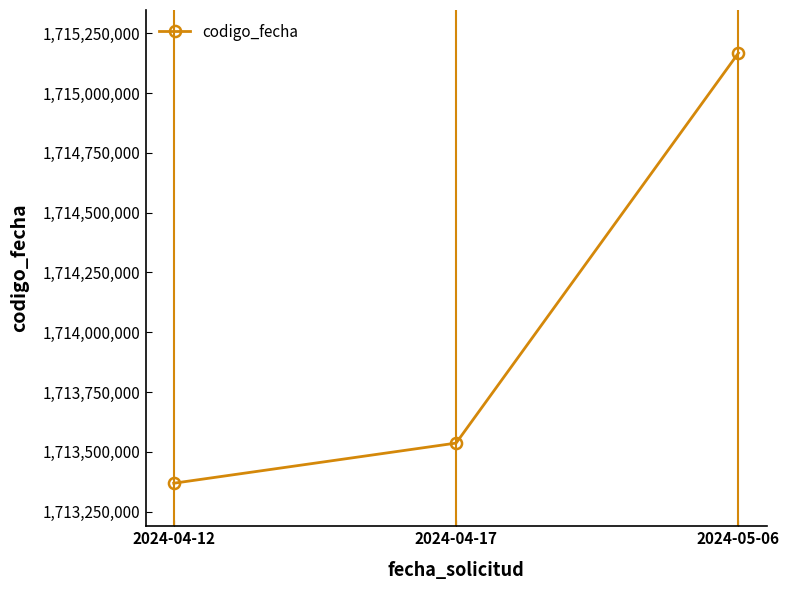

Does the chart have visible grid lines?

No